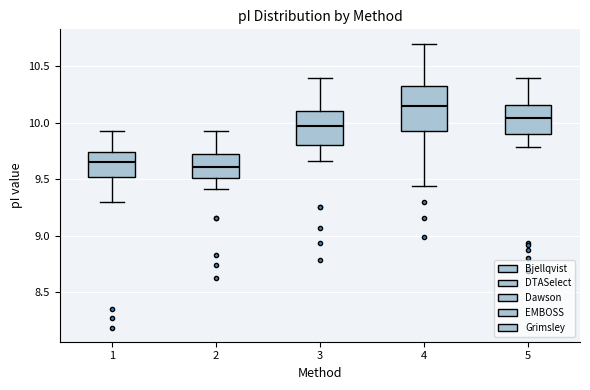

Comparing the boxes themselves (not the whiskers), which one is the tallest?

4